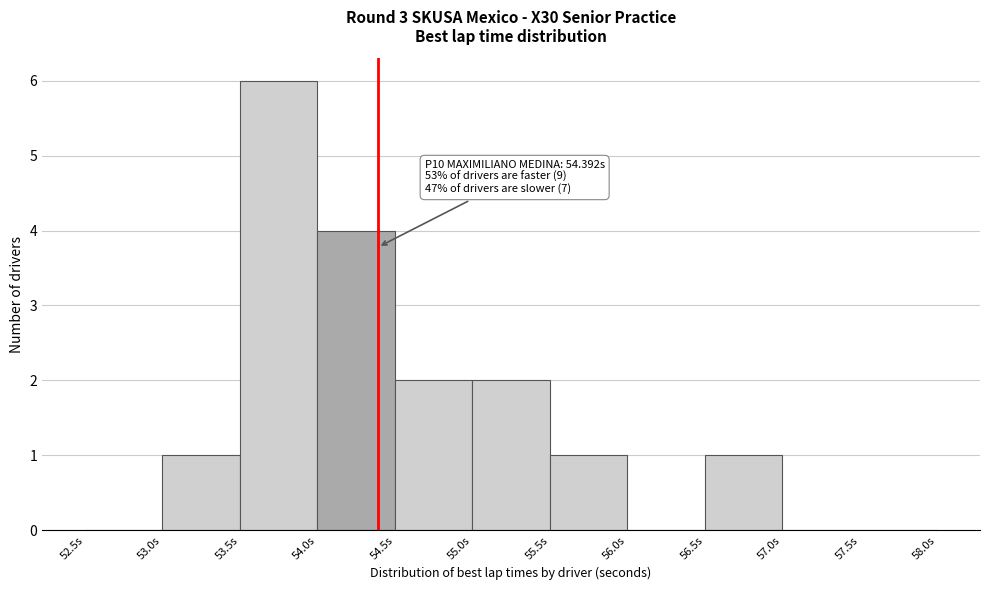

Over which range of the x-axis is the bar tallest?

53.5 to 54.0